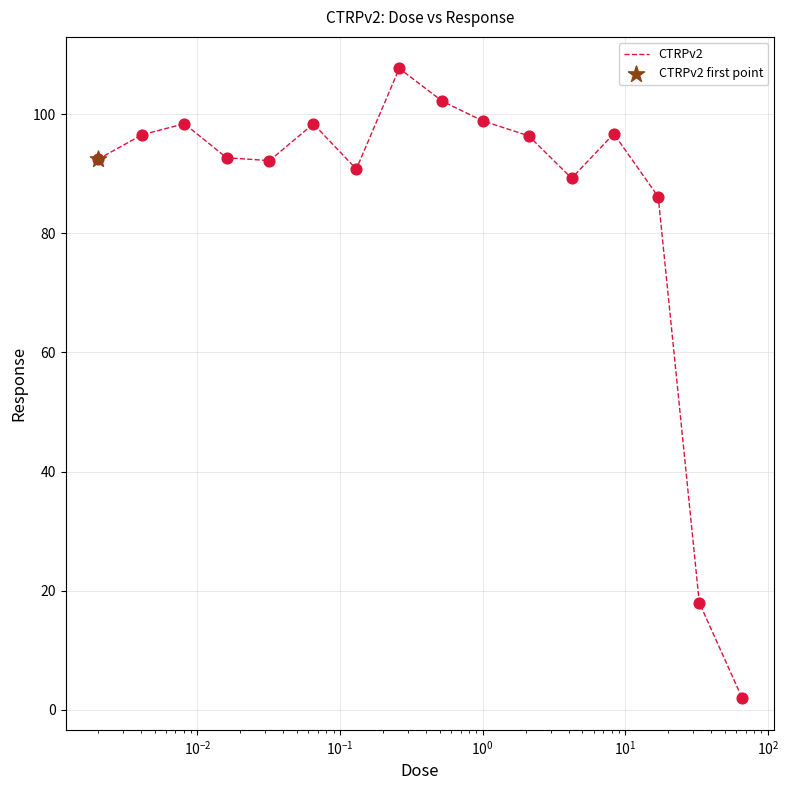

What is the difference between the maximum and minimum values?

105.8